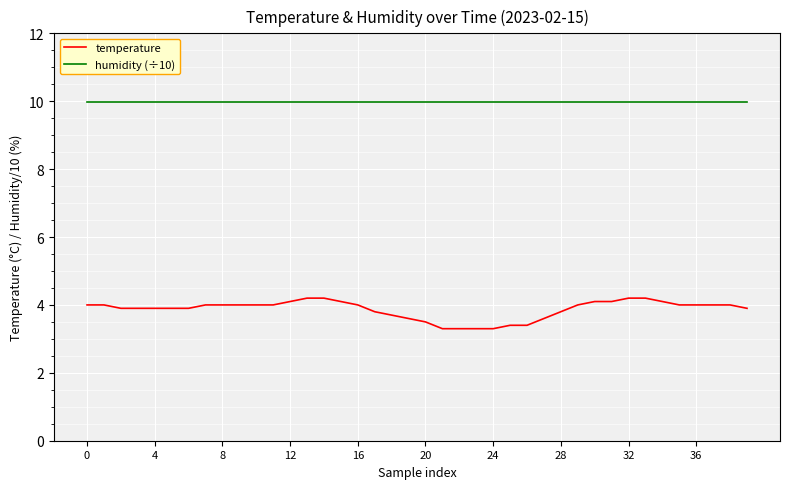

What is the highest value of the humidity (÷10) series?

10.0